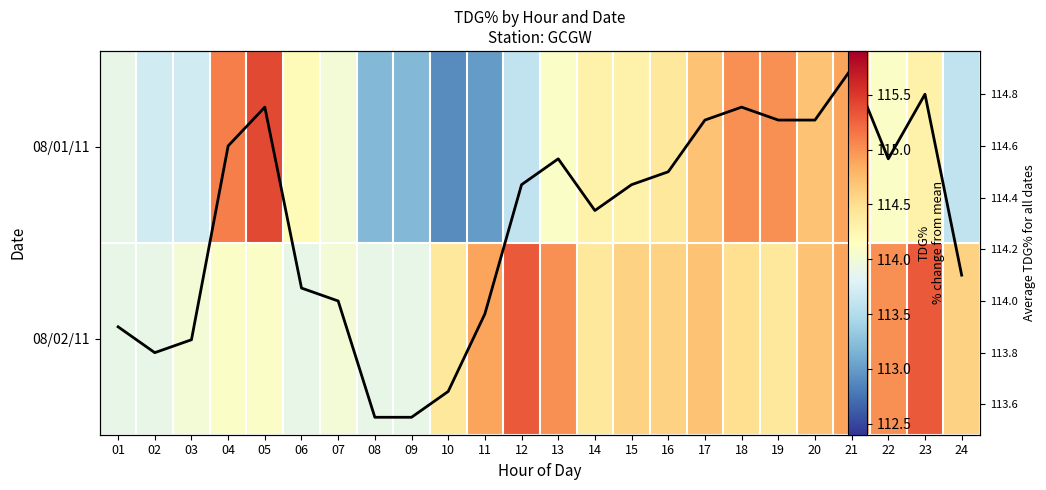

Read the 08/02/11 value at 10.

114.4